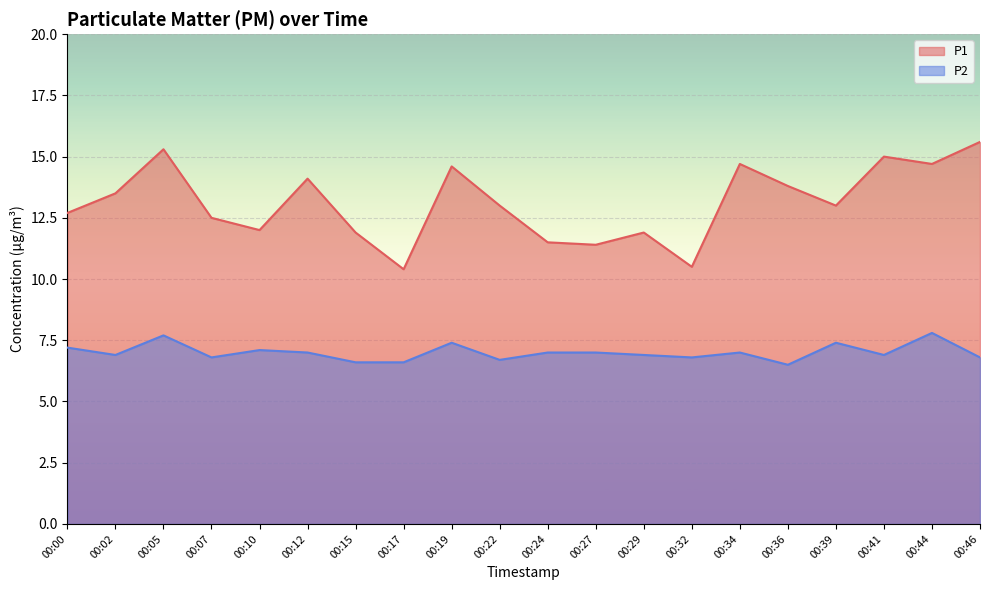

Which has a higher value, 00:12 or 00:10?

00:12